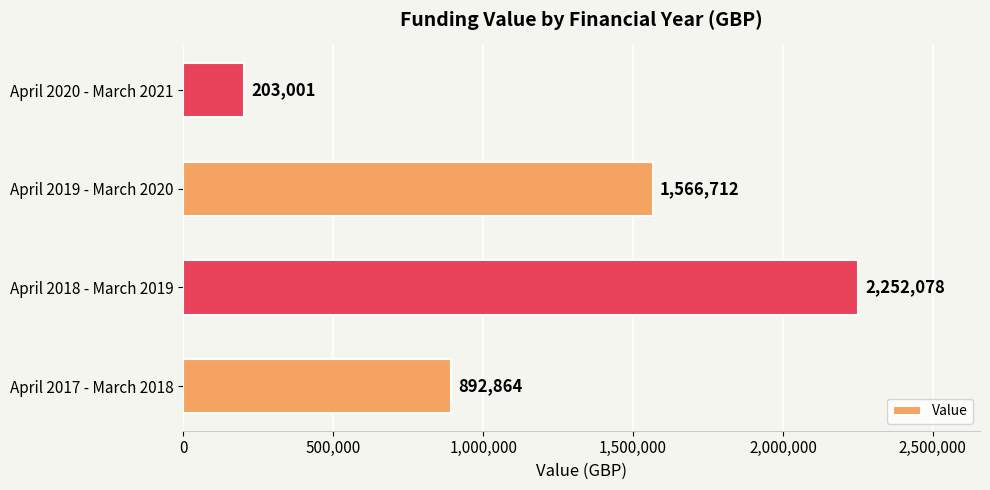

Count the values in the range 892864 to 2252078.

3